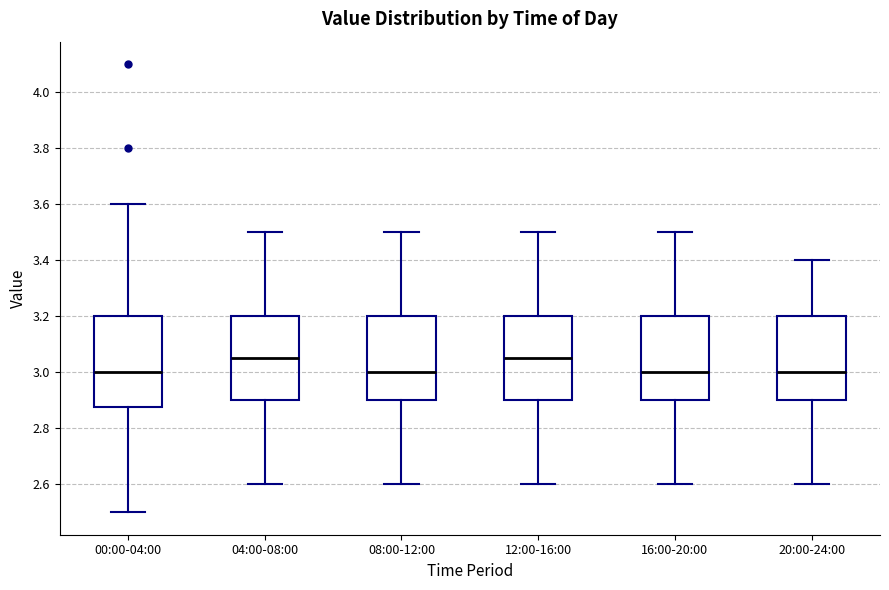

Reading left to right, transcribe this box plot: for each box, give where its median line is, the range the box spans, and where its two whiskers end, as read against the y-axis. The values are not printed on the chart, so give them approximately, as read against the axis.

00:00-04:00: median 3.00, box 2.88 to 3.20, whiskers 2.50 to 3.60
04:00-08:00: median 3.06, box 2.90 to 3.20, whiskers 2.60 to 3.50
08:00-12:00: median 3.00, box 2.90 to 3.20, whiskers 2.60 to 3.50
12:00-16:00: median 3.06, box 2.90 to 3.20, whiskers 2.60 to 3.50
16:00-20:00: median 3.00, box 2.90 to 3.20, whiskers 2.60 to 3.50
20:00-24:00: median 3.00, box 2.90 to 3.20, whiskers 2.60 to 3.40